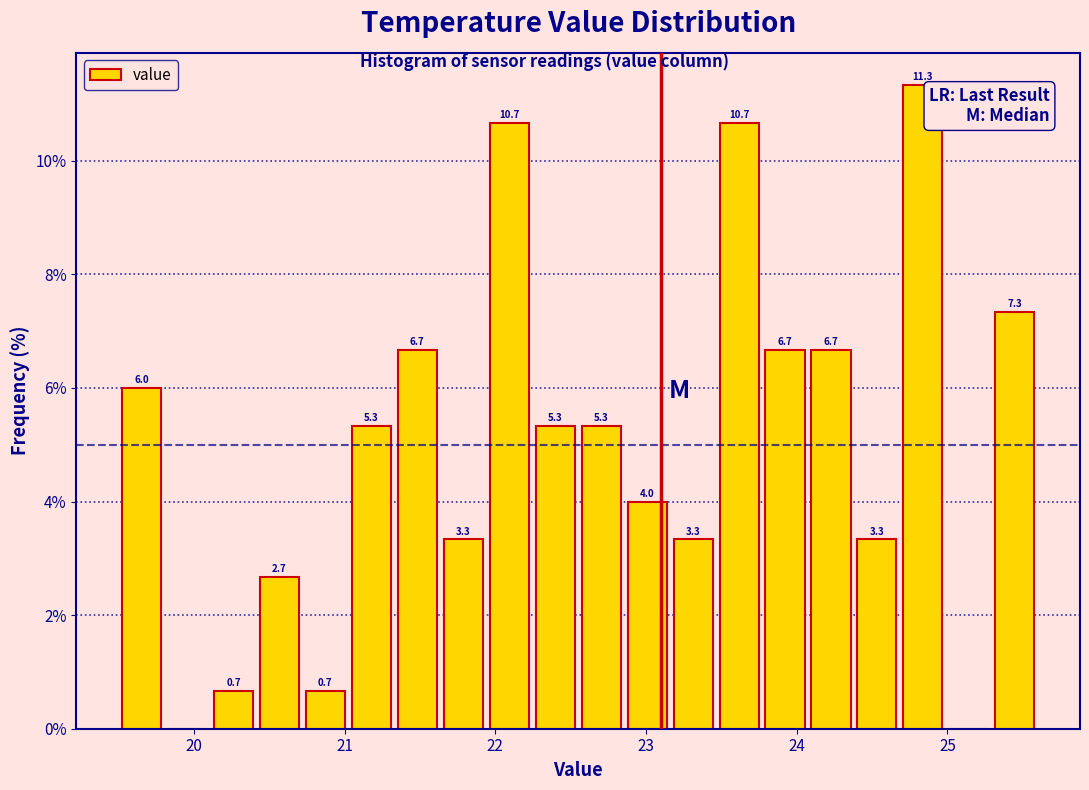

Read against the x-axis, roughly where is the centre of the tallest bar?

24.8